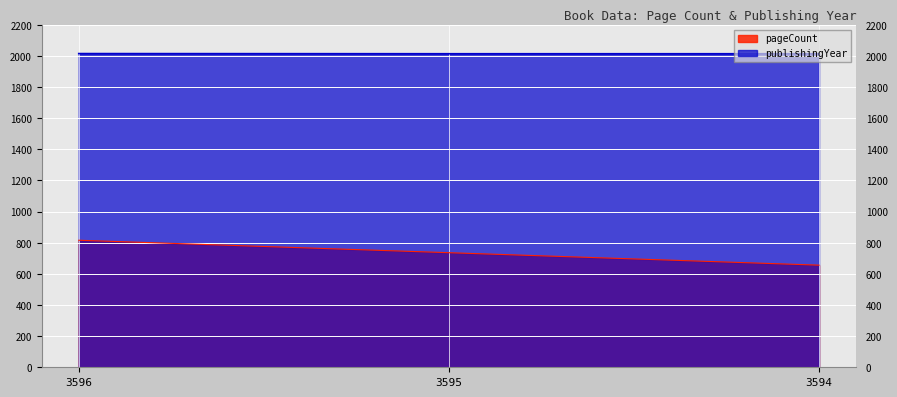

Is it true that publishingYear equals 2014 at 3595?

True